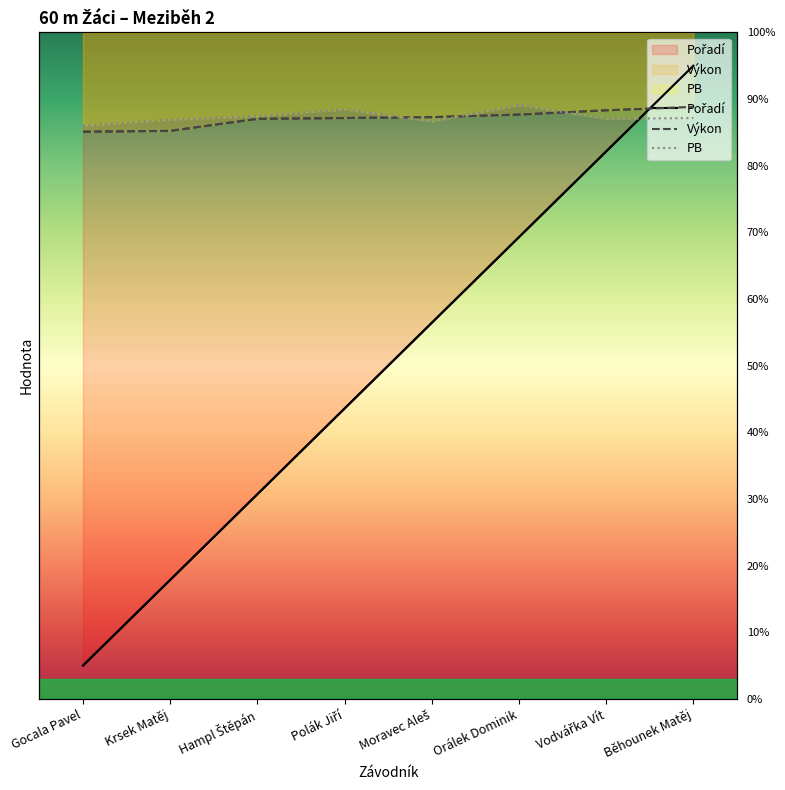

Between Krsek Matěj and Hampl Štěpán, which is larger?

Hampl Štěpán